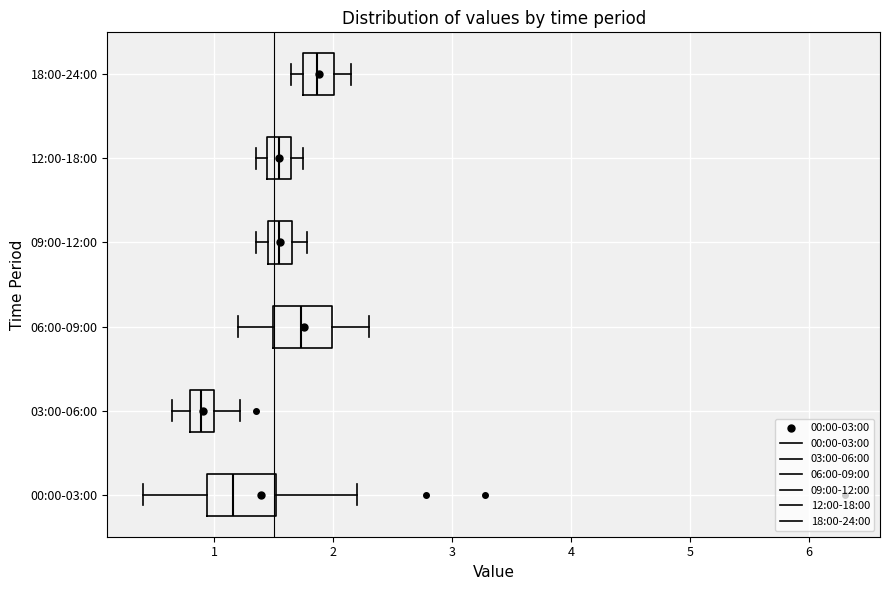

Where is the right edge of the box for 06:00-09:00 on the x-axis? The values are not printed on the chart, so give them approximately, as read against the axis.

2.0